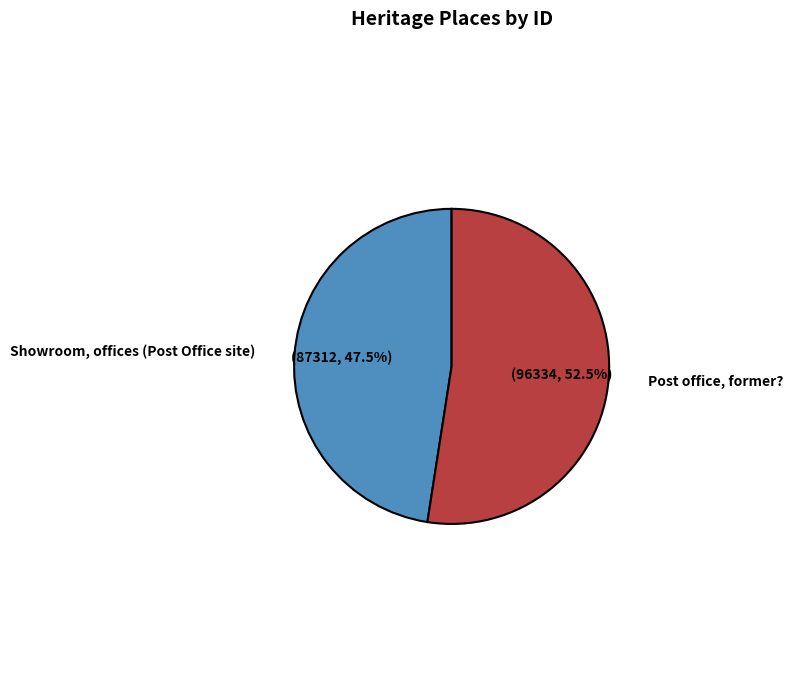

Which category has the smallest portion of the pie?

Showroom, offices (Post Office site)